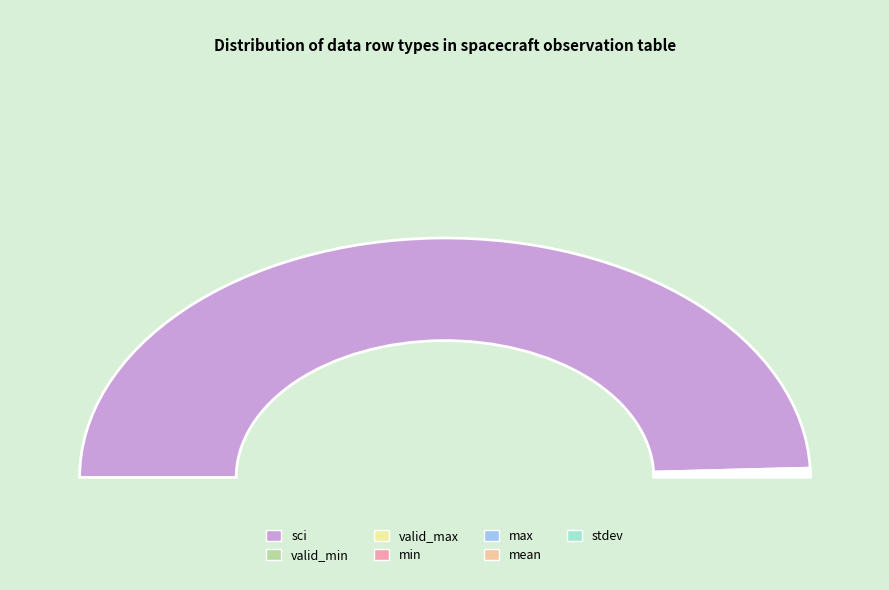

To the nearest percent, what portion does sci represent?

99%